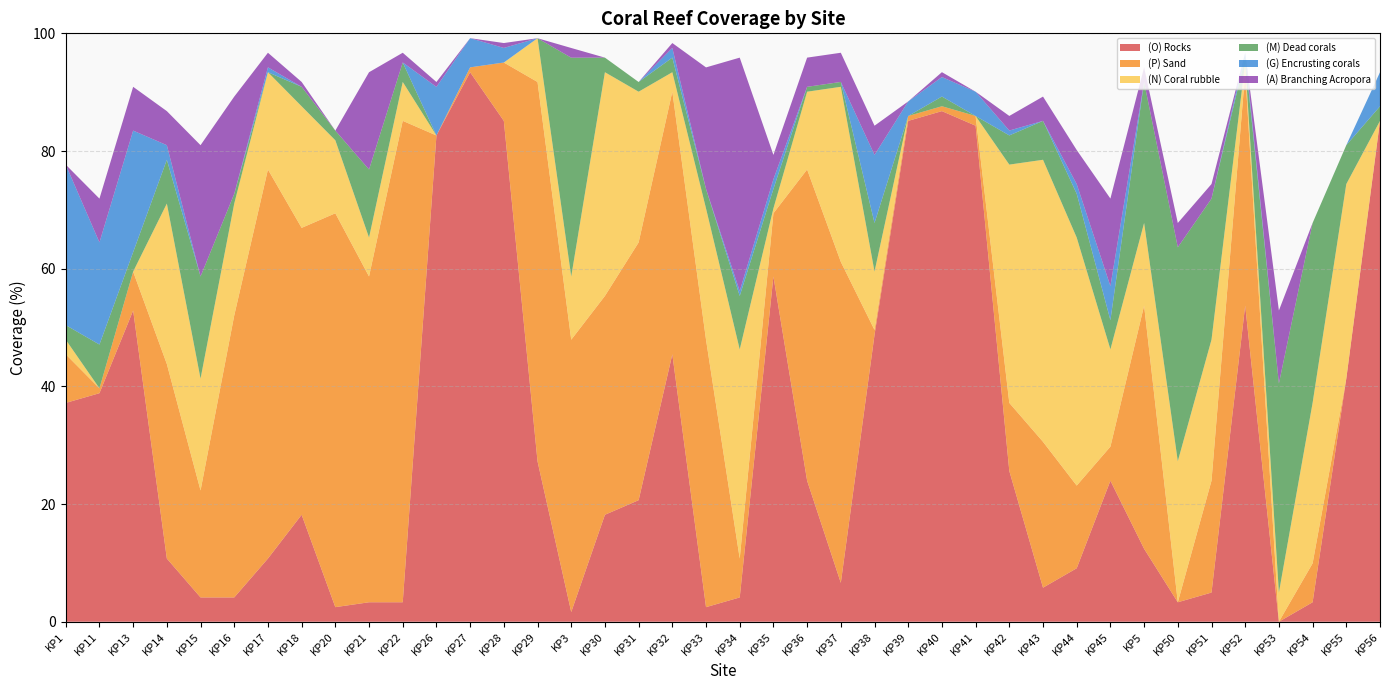

Reading right to left, what are all the values shown in this chart?

(O) Rocks: KP56=85.1	KP55=41.3	KP54=3.3	KP53=0.0	KP52=53.7	KP51=5.0	KP50=3.3	KP5=12.4	KP45=24.0	KP44=9.1	KP43=5.8	KP42=25.6	KP41=84.3	KP40=86.8	KP39=85.1	KP38=48.8	KP37=6.6	KP36=24.0	KP35=58.7	KP34=4.1	KP33=2.5	KP32=45.5	KP31=20.7	KP30=18.2	KP3=1.6	KP29=27.3	KP28=85.1	KP27=93.4	KP26=82.6	KP22=3.3	KP21=3.3	KP20=2.5	KP18=18.2	KP17=10.7	KP16=4.1	KP15=4.1	KP14=10.7	KP13=52.9	KP11=38.8	KP1=37.2
(P) Sand: KP56=0.0	KP55=0.0	KP54=6.6	KP53=0.0	KP52=39.7	KP51=19.0	KP50=0.0	KP5=41.3	KP45=5.8	KP44=14.1	KP43=24.8	KP42=11.6	KP41=1.6	KP40=0.8	KP39=0.8	KP38=0.8	KP37=54.5	KP36=52.9	KP35=10.7	KP34=6.6	KP33=45.5	KP32=44.6	KP31=43.8	KP30=37.2	KP3=46.3	KP29=64.5	KP28=9.9	KP27=0.8	KP26=0.0	KP22=81.8	KP21=55.4	KP20=66.9	KP18=48.8	KP17=66.1	KP16=47.9	KP15=18.2	KP14=33.1	KP13=6.6	KP11=0.8	KP1=8.3
(N) Coral rubble: KP56=0.0	KP55=33.1	KP54=27.3	KP53=5.0	KP52=1.6	KP51=24.0	KP50=24.0	KP5=14.1	KP45=16.5	KP44=42.1	KP43=47.9	KP42=40.5	KP41=0.0	KP40=0.0	KP39=0.0	KP38=9.9	KP37=29.8	KP36=13.2	KP35=0.8	KP34=35.5	KP33=22.3	KP32=3.3	KP31=25.6	KP30=38.0	KP3=10.7	KP29=7.4	KP28=0.0	KP27=0.0	KP26=0.0	KP22=6.6	KP21=6.6	KP20=12.4	KP18=20.7	KP17=16.5	KP16=19.0	KP15=19.0	KP14=27.3	KP13=0.0	KP11=0.0	KP1=2.5
(M) Dead corals: KP56=2.5	KP55=6.6	KP54=30.6	KP53=35.5	KP52=0.8	KP51=24.0	KP50=36.4	KP5=24.0	KP45=5.0	KP44=7.4	KP43=6.6	KP42=5.0	KP41=0.0	KP40=1.6	KP39=0.0	KP38=8.3	KP37=0.8	KP36=0.8	KP35=3.3	KP34=9.1	KP33=3.3	KP32=2.5	KP31=1.6	KP30=2.5	KP3=37.2	KP29=0.0	KP28=0.0	KP27=0.0	KP26=0.0	KP22=3.3	KP21=11.6	KP20=1.6	KP18=3.3	KP17=0.0	KP16=1.6	KP15=17.4	KP14=7.4	KP13=3.3	KP11=7.4	KP1=2.5
(G) Encrusting corals: KP56=5.8	KP55=0.0	KP54=0.0	KP53=0.0	KP52=0.8	KP51=0.0	KP50=0.0	KP5=0.0	KP45=5.8	KP44=1.6	KP43=0.0	KP42=0.8	KP41=4.1	KP40=3.3	KP39=2.5	KP38=11.6	KP37=0.0	KP36=0.0	KP35=1.6	KP34=0.8	KP33=0.0	KP32=1.6	KP31=0.0	KP30=0.0	KP3=0.0	KP29=0.0	KP28=2.5	KP27=5.0	KP26=8.3	KP22=0.0	KP21=0.0	KP20=0.0	KP18=0.0	KP17=0.8	KP16=0.0	KP15=0.0	KP14=2.5	KP13=20.7	KP11=17.4	KP1=27.3
(A) Branching Acropora: KP56=0.0	KP55=0.0	KP54=0.0	KP53=12.4	KP52=0.0	KP51=2.5	KP50=4.1	KP5=2.5	KP45=14.9	KP44=5.8	KP43=4.1	KP42=2.5	KP41=0.0	KP40=0.8	KP39=0.0	KP38=5.0	KP37=5.0	KP36=5.0	KP35=4.1	KP34=39.7	KP33=20.7	KP32=0.8	KP31=0.0	KP30=0.0	KP3=1.6	KP29=0.0	KP28=0.8	KP27=0.0	KP26=0.8	KP22=1.6	KP21=16.5	KP20=0.0	KP18=0.8	KP17=2.5	KP16=16.5	KP15=22.3	KP14=5.8	KP13=7.4	KP11=7.4	KP1=0.0